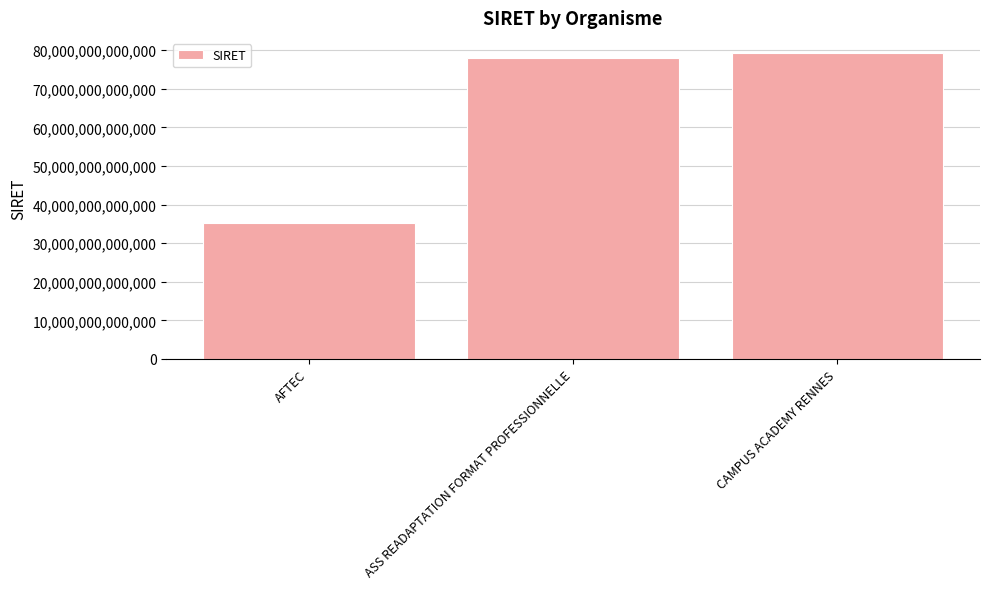

True or false: the data shows 43207728153492 at CAMPUS ACADEMY RENNES.

False